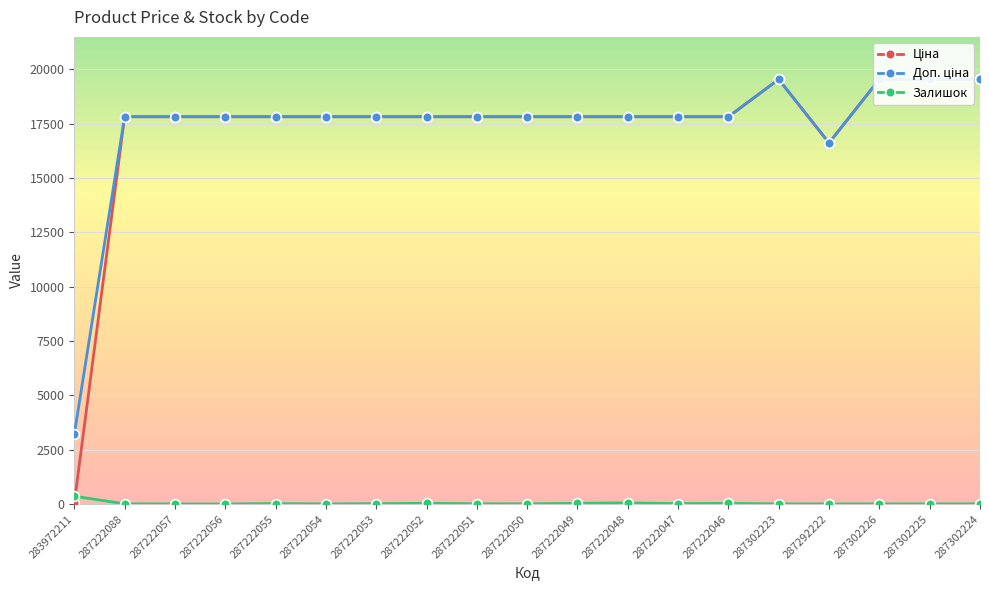

The Доп. ціна series shows 17822.6 at 287222049. True or false?

True